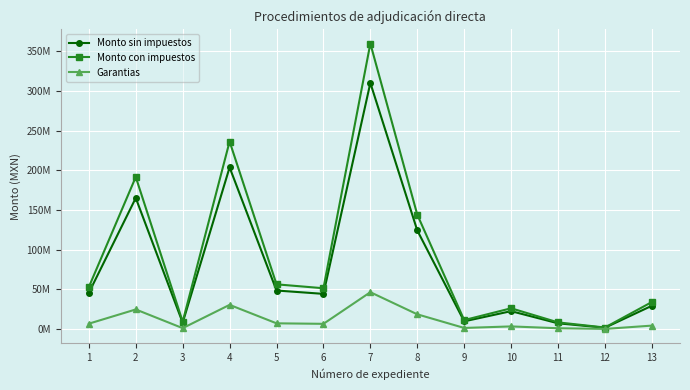

What are all the series names shown in the legend?

Monto sin impuestos, Monto con impuestos, Garantias